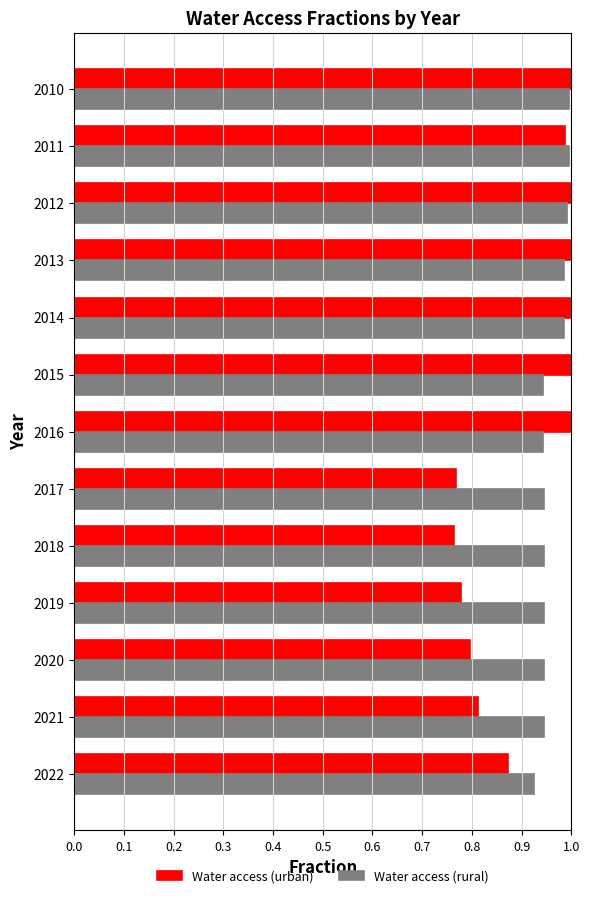

What is the sum of all Water access (rural) values?

12.5